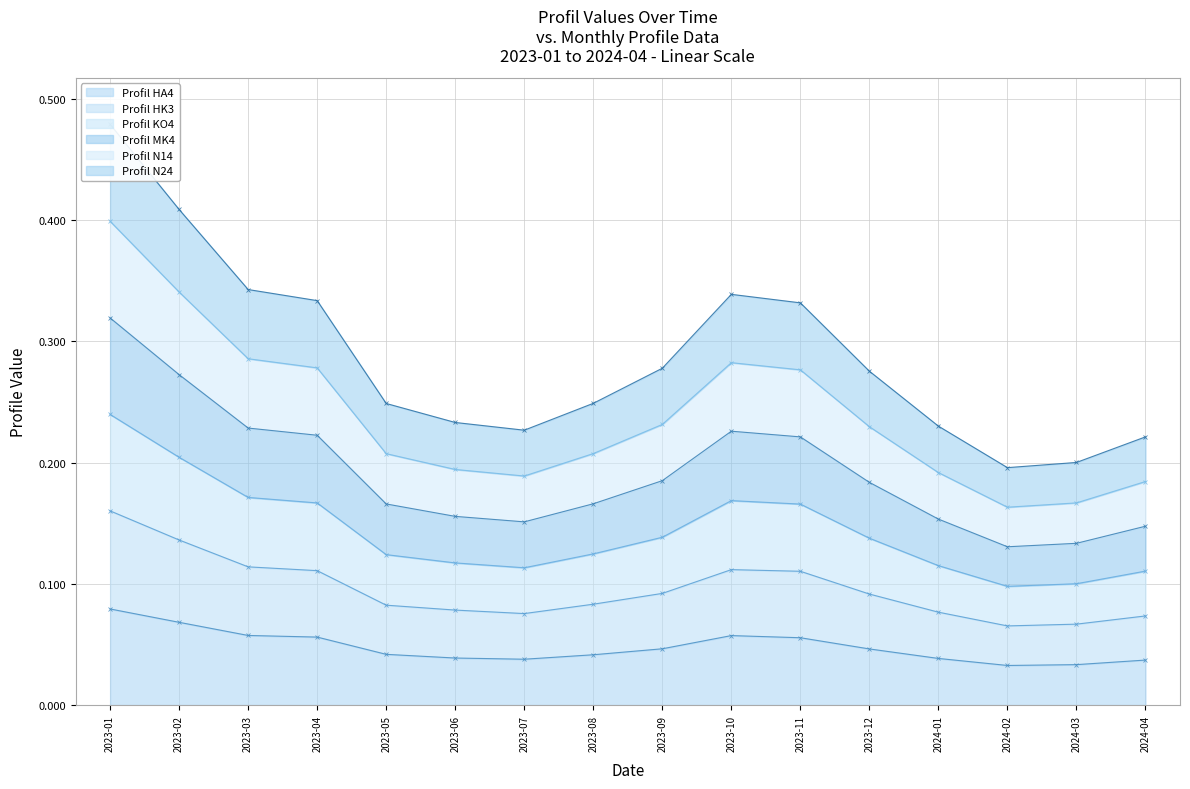

The Profil HA4 series shows 0.1 at 2023-06. True or false?

False